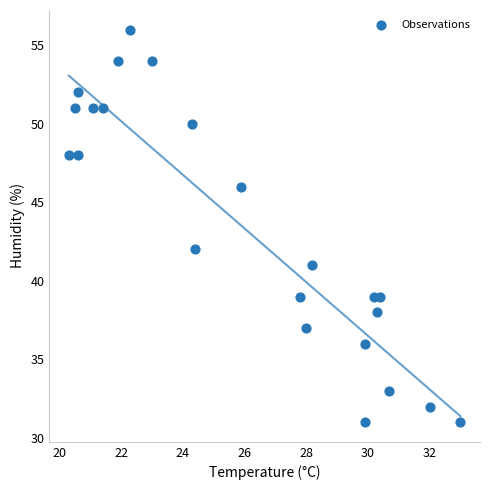

What is the range of Y values (max minus min)?

25